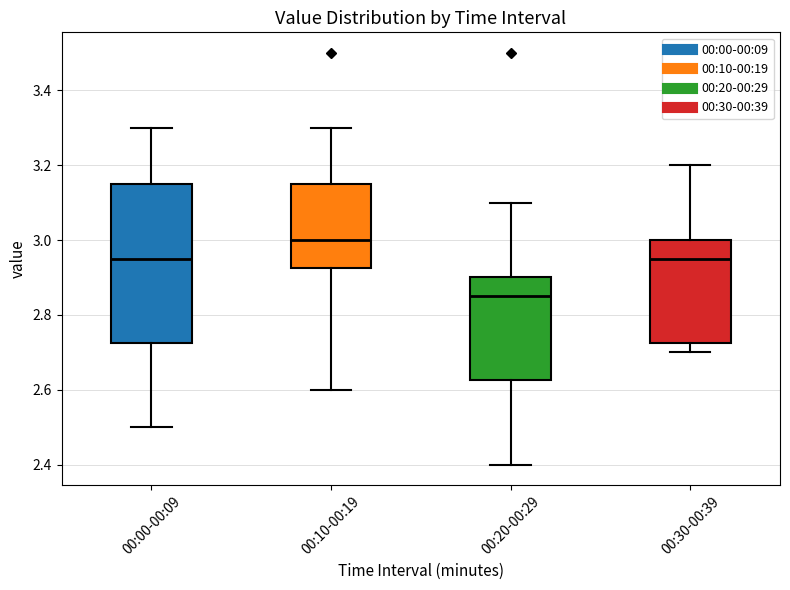

Reading left to right, transcribe this box plot: for each box, give where its median line is, the range the box spans, and where its two whiskers end, as read against the y-axis. The values are not printed on the chart, so give them approximately, as read against the axis.

00:00-00:09: median 2.96, box 2.72 to 3.16, whiskers 2.50 to 3.30
00:10-00:19: median 3.00, box 2.92 to 3.16, whiskers 2.60 to 3.30
00:20-00:29: median 2.86, box 2.62 to 2.90, whiskers 2.40 to 3.10
00:30-00:39: median 2.96, box 2.72 to 3.00, whiskers 2.70 to 3.20